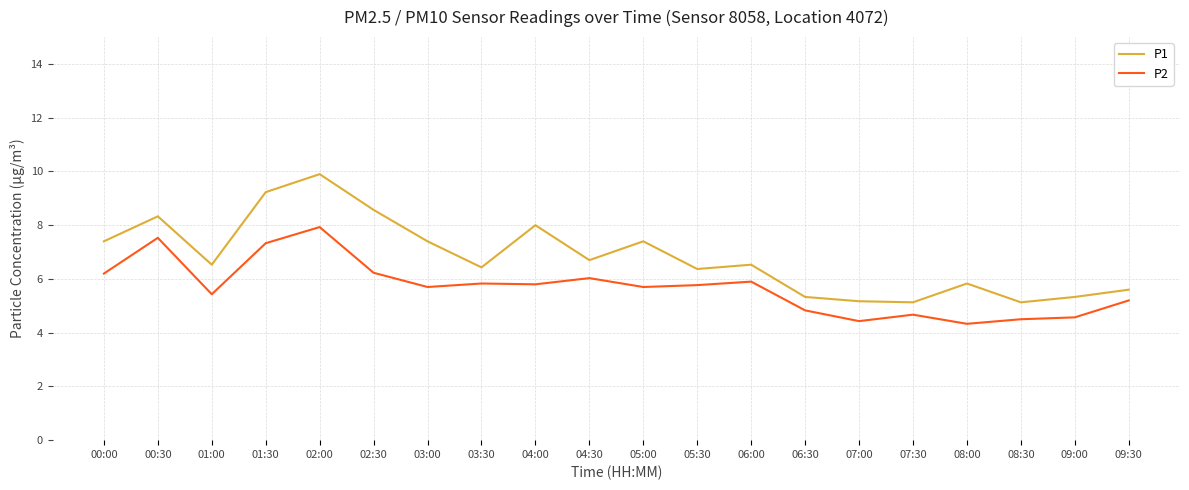

True or false: P2 and P1 intersect in this chart.

False